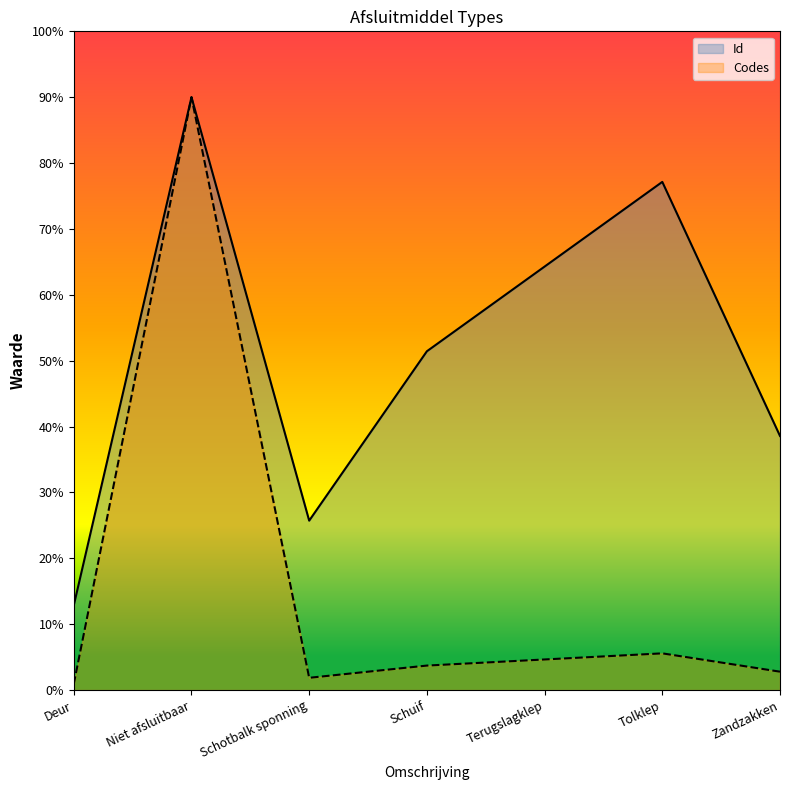

Reading left to right, transcribe all the data shown in this chart.

Id: Deur=12.9	Niet afsluitbaar=90.0	Schotbalk sponning=25.7	Schuif=51.4	Terugslagklep=64.3	Tolklep=77.1	Zandzakken=38.6
Codes: Deur=0.9	Niet afsluitbaar=90.0	Schotbalk sponning=1.9	Schuif=3.7	Terugslagklep=4.6	Tolklep=5.6	Zandzakken=2.8